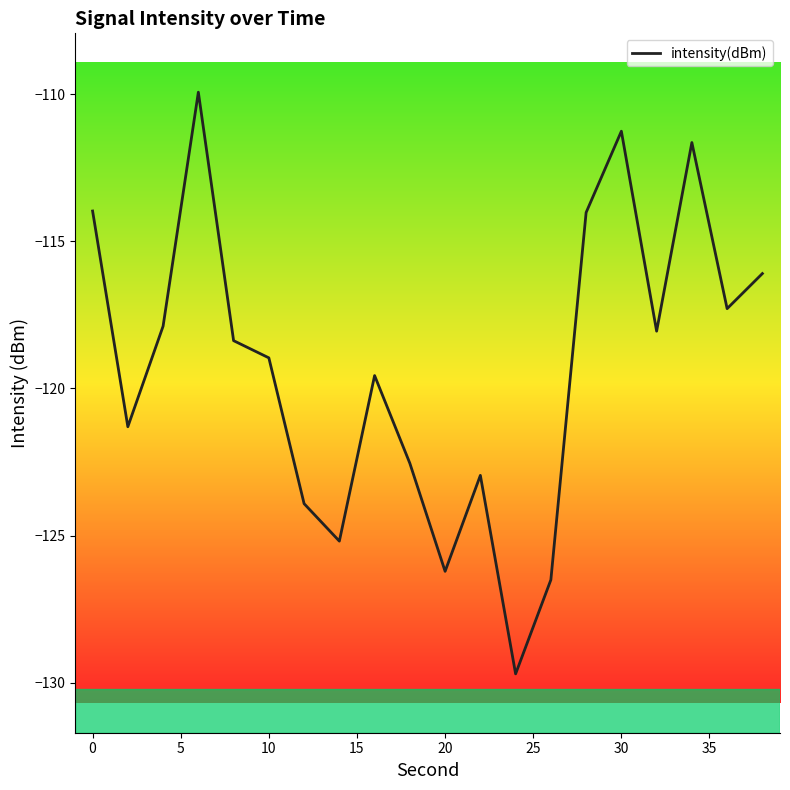

What is the minimum value shown in the chart?

-129.7